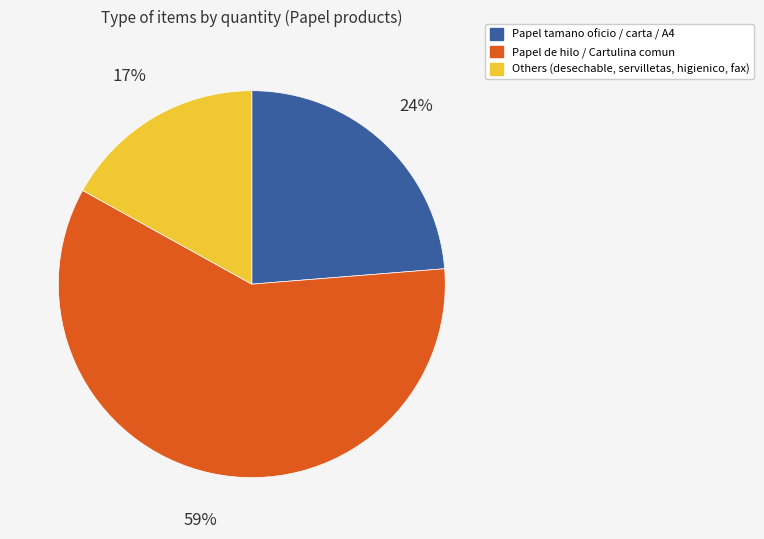

To the nearest percent, what is the average slice percentage?

33%